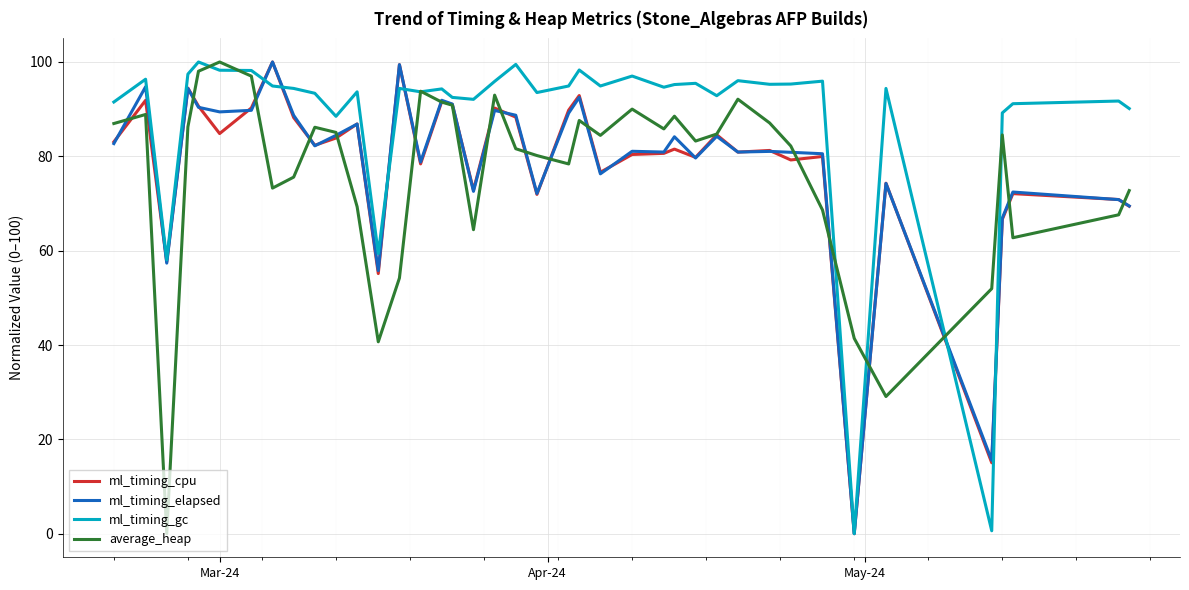

How many values in the average_heap series exceed 84?

21